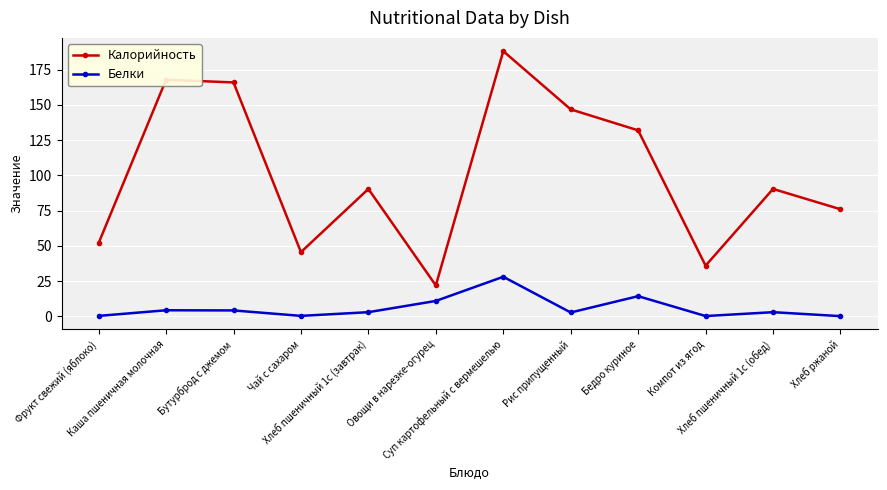

Where is the first local minimum for Белки?

Чай с сахаром